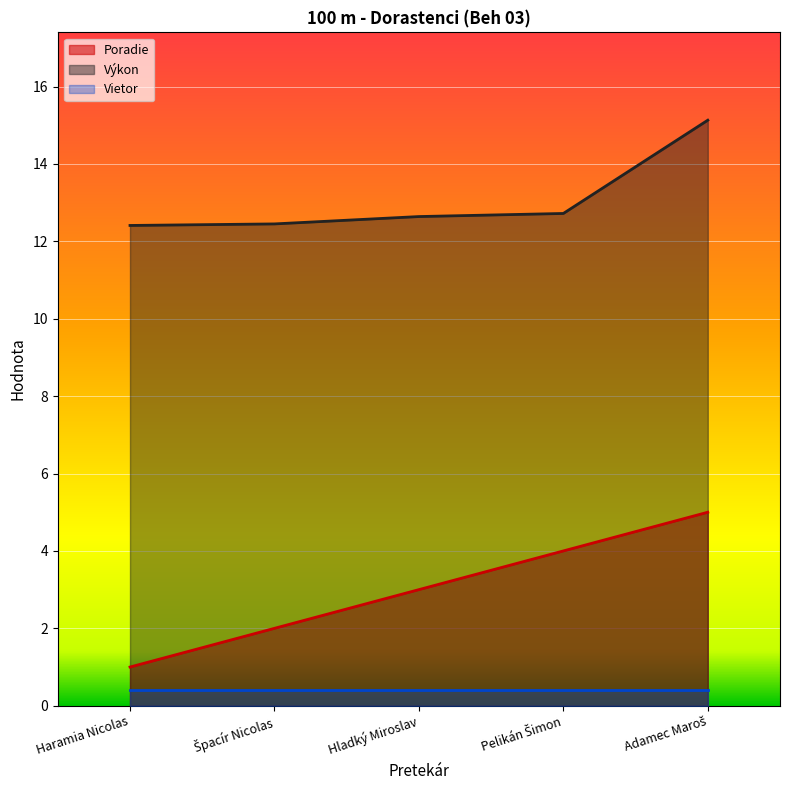

What is the difference between the maximum and minimum values in the Výkon series?

2.7